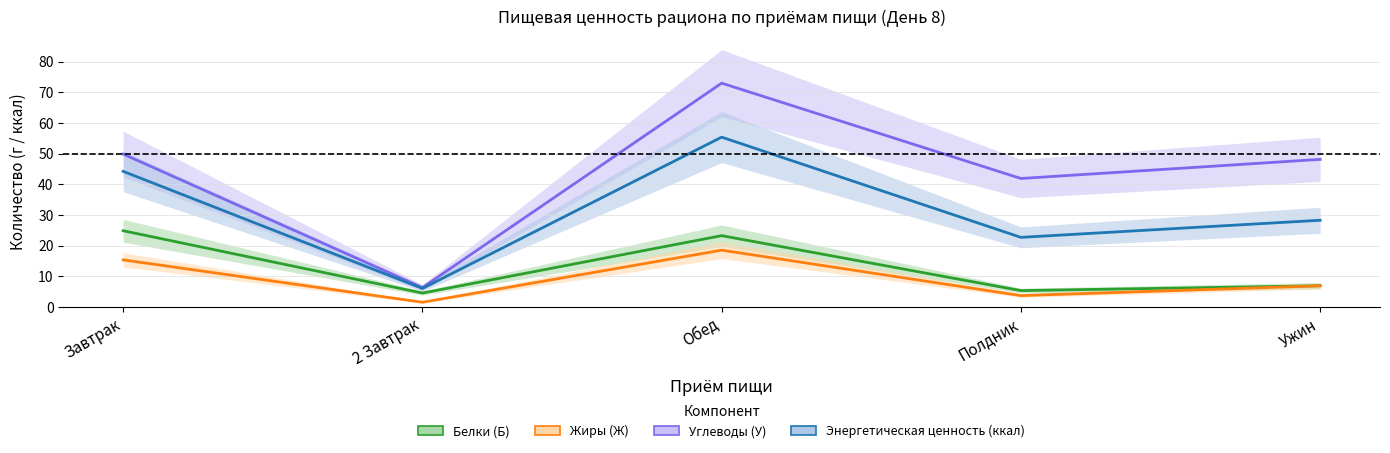

At which category is the sum across all series the highest?

Обед